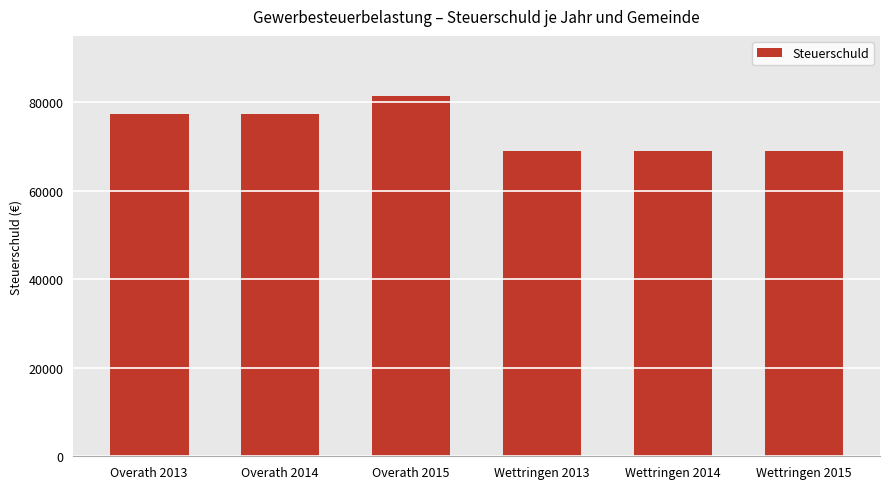

At which category does the chart reach its peak across all series?

Overath 2015